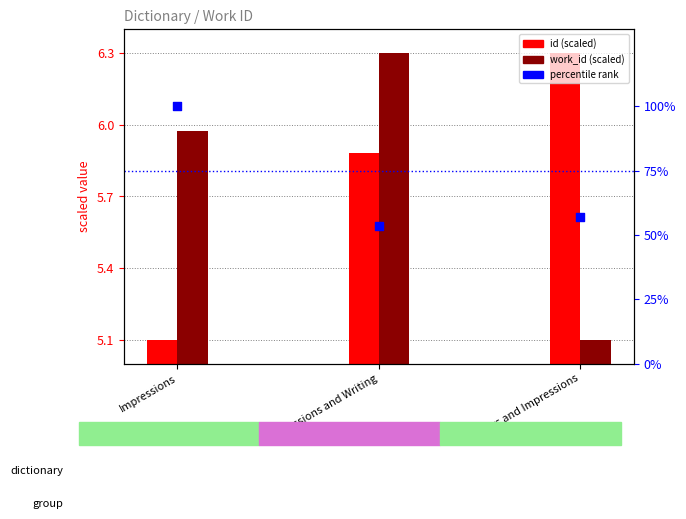

Which series has the largest total across all categories?

percentile rank